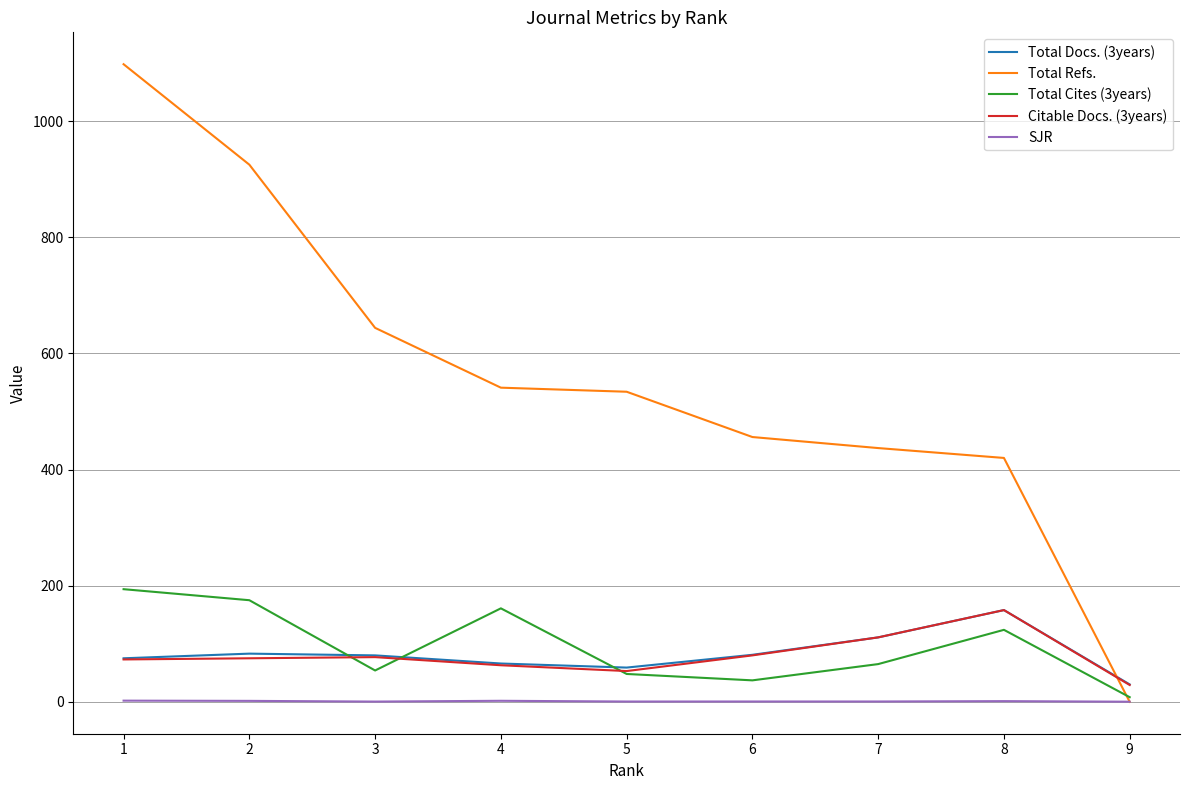

Which series ends up on top after the final intersection of Total Cites (3years) and Total Refs.?

Total Cites (3years)